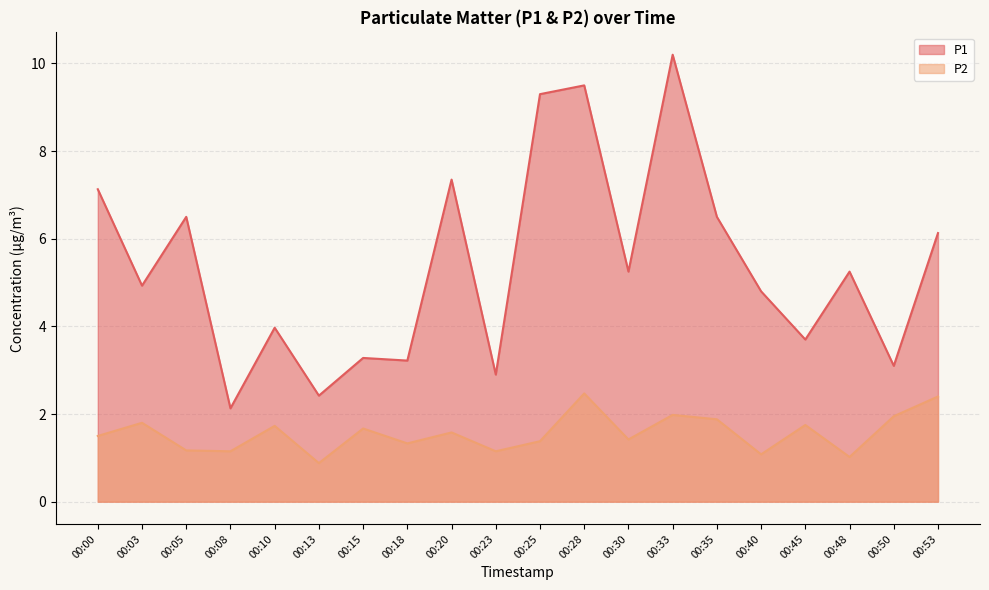

Reading left to right, list all the values displayed in this chart.

P1: 7.1	4.9	6.5	2.1	4.0	2.4	3.3	3.2	7.3	2.9	9.3	9.5	5.2	10.2	6.5	4.8	3.7	5.2	3.1	6.1
P2: 1.5	1.8	1.2	1.1	1.7	0.9	1.7	1.3	1.6	1.1	1.4	2.5	1.4	2.0	1.9	1.1	1.8	1.0	1.9	2.4